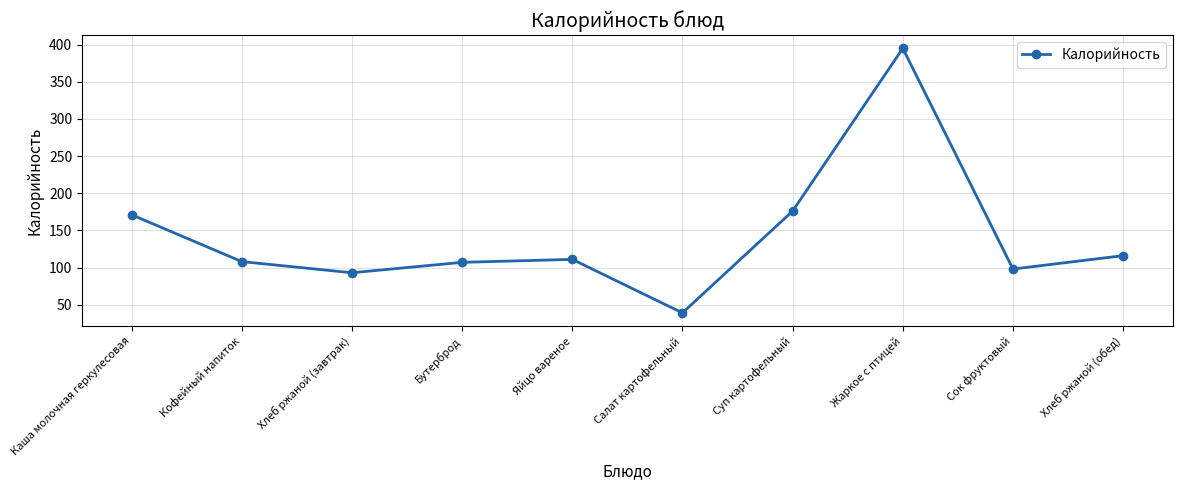

The value at Бутерброд is 107. True or false?

True